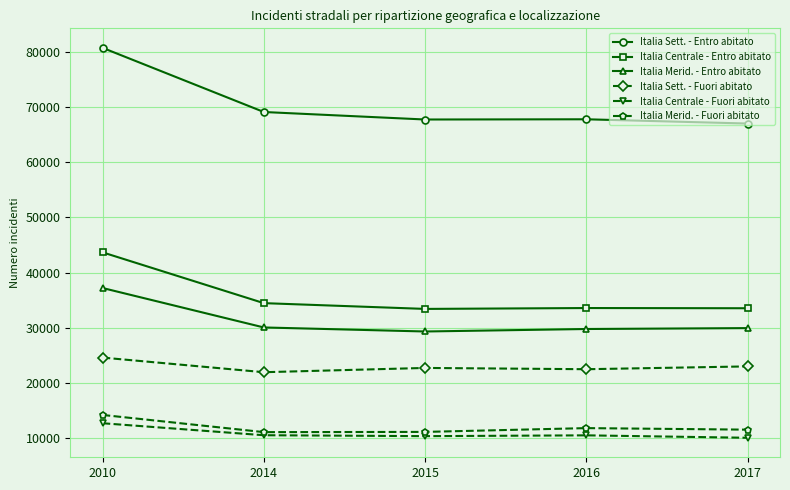

At which label does Italia Centrale - Entro abitato reach its peak?

2010